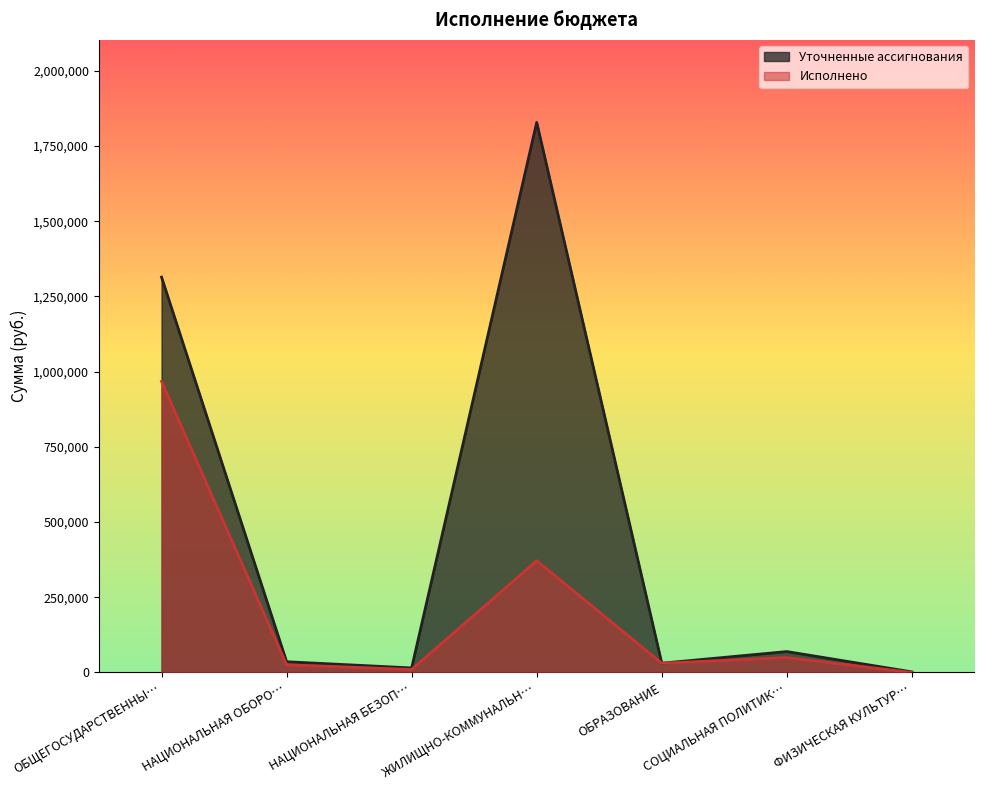

Count the number of categories in the chart.

7